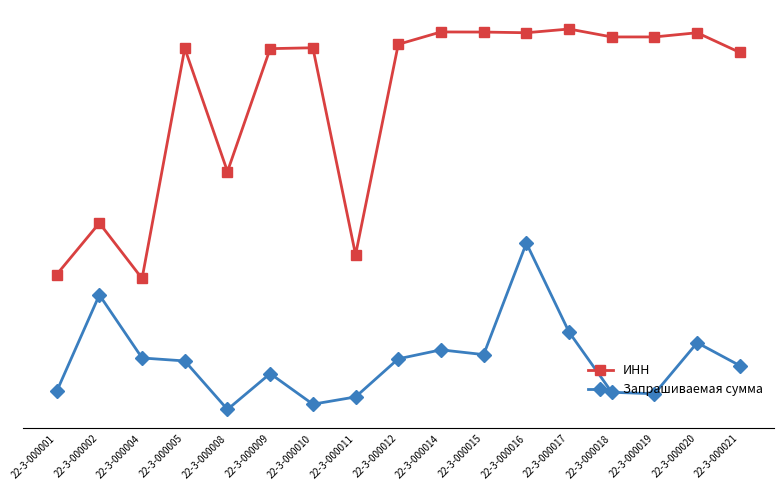

What are all the series names shown in the legend?

ИНН, Запрашиваемая сумма